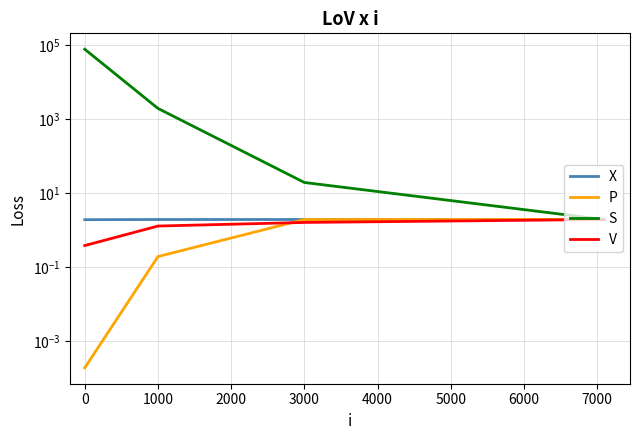

Reading left to right, list all the values displayed in this chart.

X: 1.9	1.9	1.9	1.9
P: 0.0	0.2	1.9	1.9
S: 75884.0	1916.8	19.2	1.9
V: 0.4	1.3	1.6	1.9